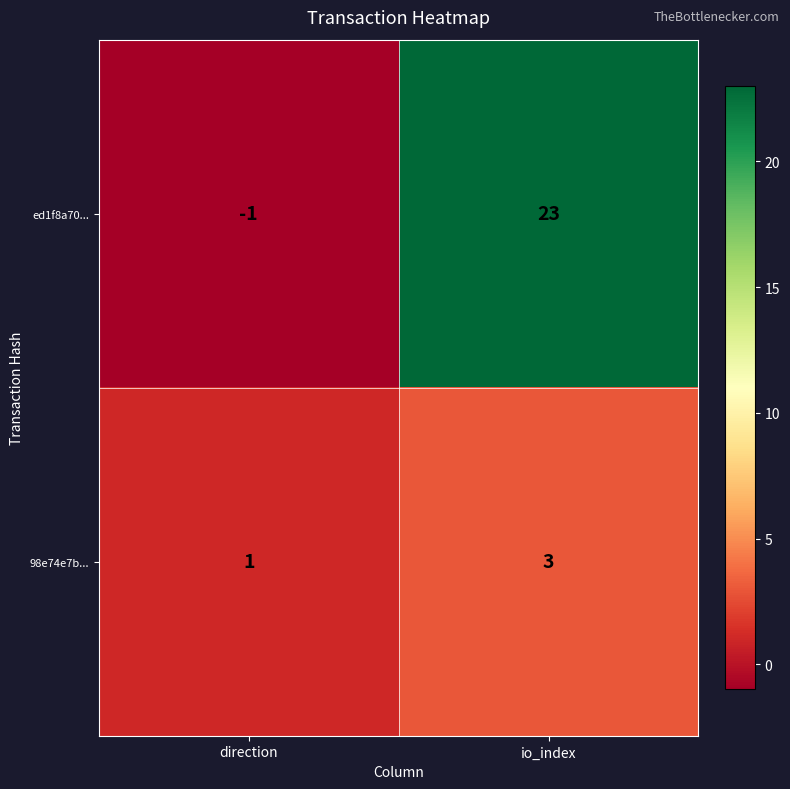

Reading left to right, transcribe all the data shown in this chart.

ed1f8a70...: direction=-1	io_index=23
98e74e7b...: direction=1	io_index=3